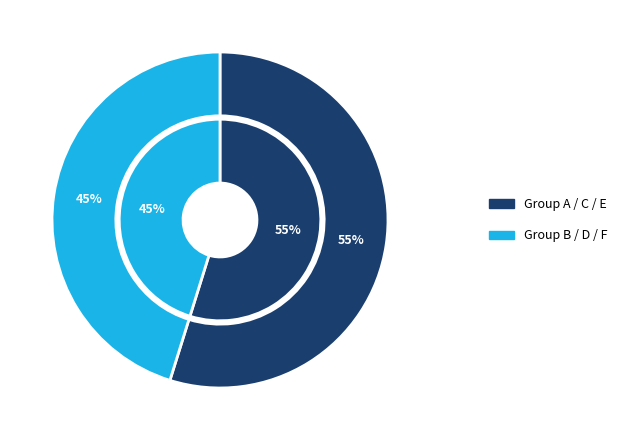

True or false: KELLY John accounts for 1% of the total.

False